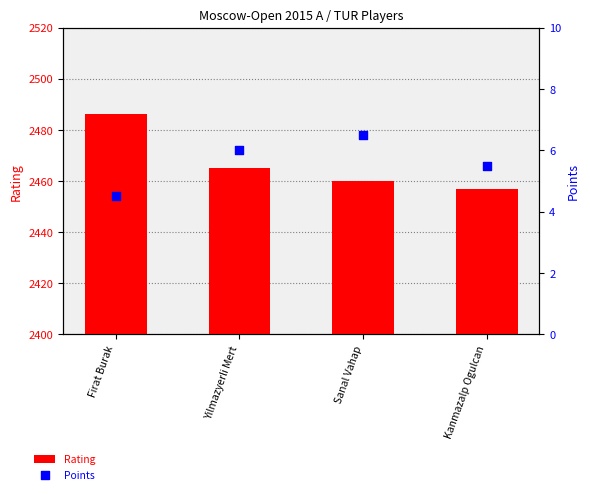

Is the value of Rating at Yilmazyerli Mert greater than the value of Points at Sanal Vahap?

Yes